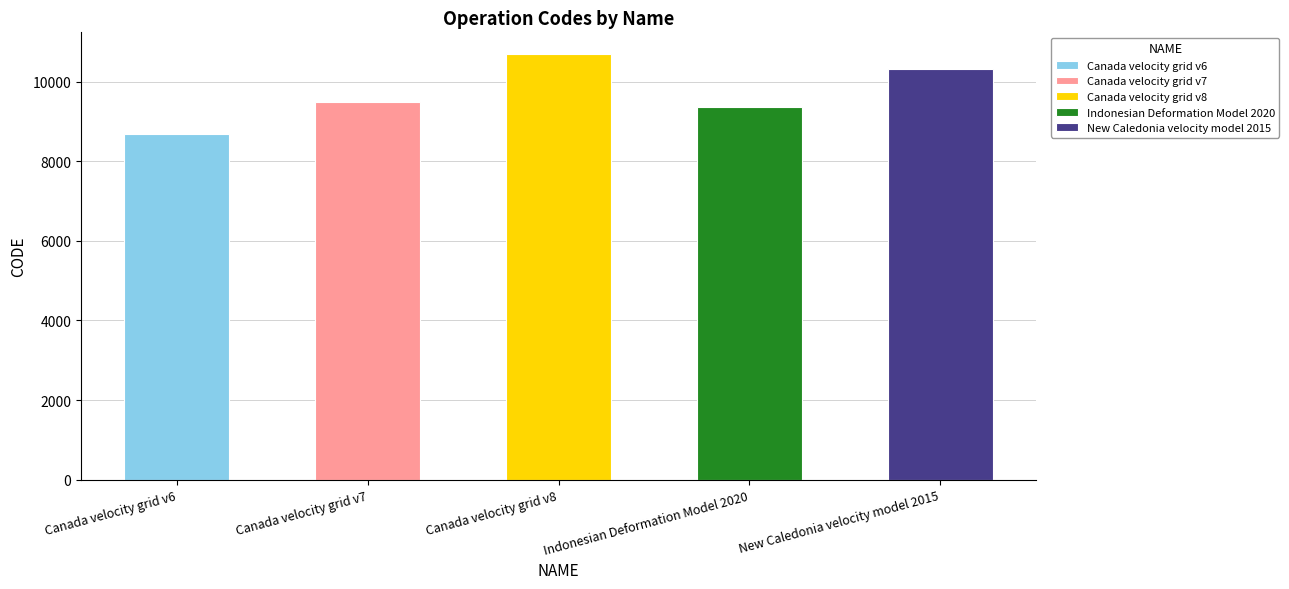

Which label corresponds to the largest value in the chart?

Canada velocity grid v8